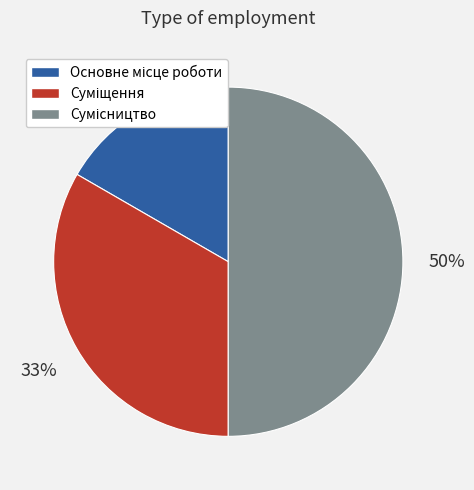

To the nearest percent, what is the average slice percentage?

33%